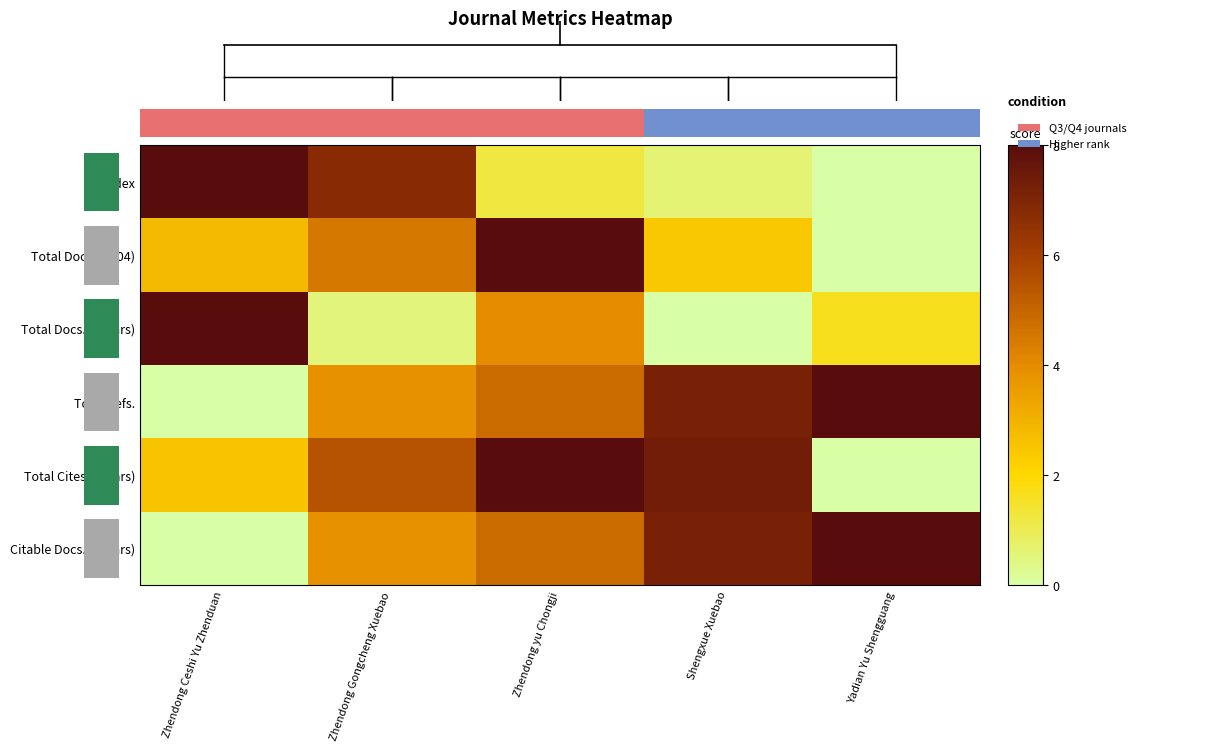

How many data points in Total Refs. are above 4?

3